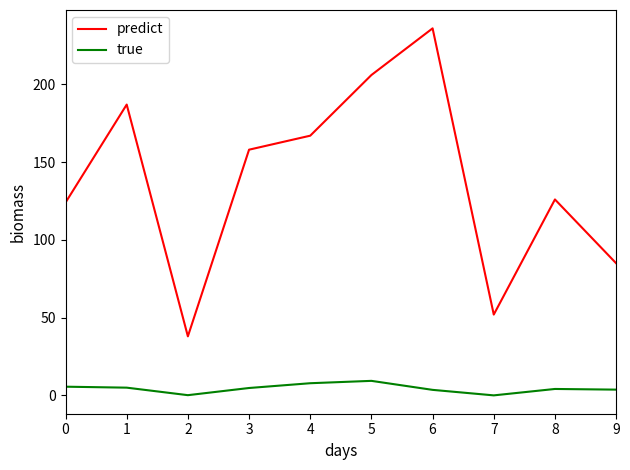

At which category is the sum across all series the highest?

6